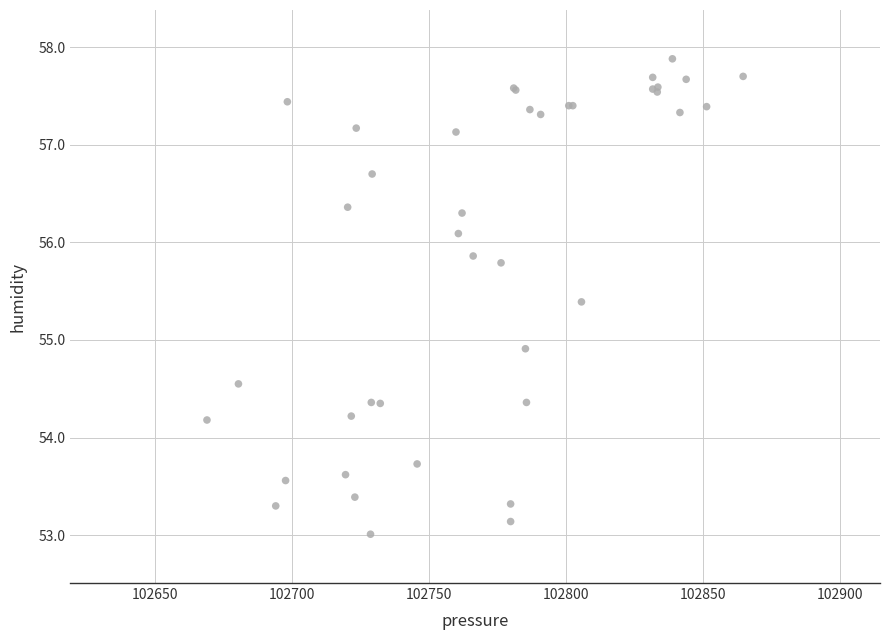

What Y value in the scatter plot is closest to 55?

54.9